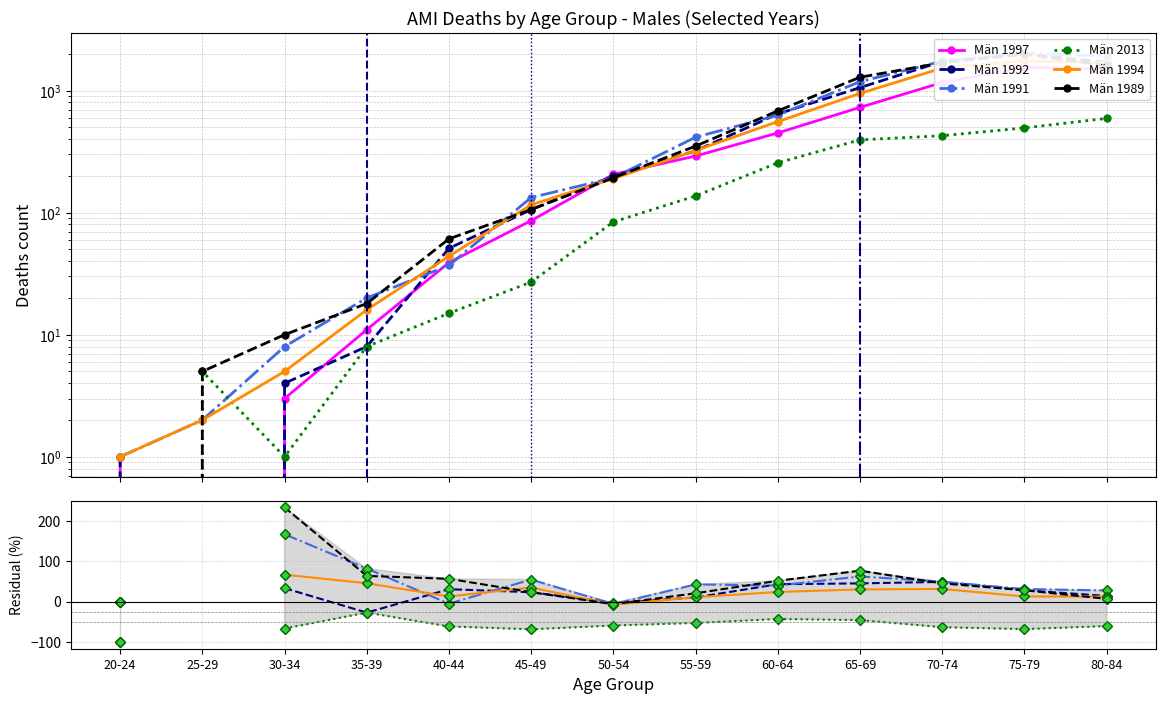

What is the greatest value displayed?

2037